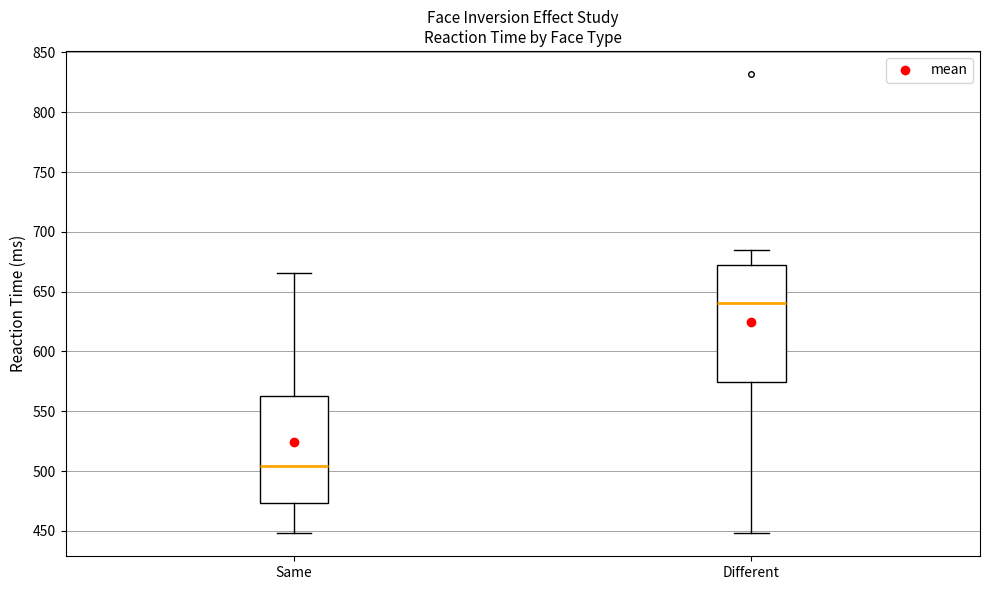

Reading left to right, transcribe this box plot: for each box, give where its median line is, the range the box spans, and where its two whiskers end, as read against the y-axis. The values are not printed on the chart, so give them approximately, as read against the axis.

Same: median 505, box 475 to 565, whiskers 450 to 665
Different: median 640, box 575 to 670, whiskers 450 to 685